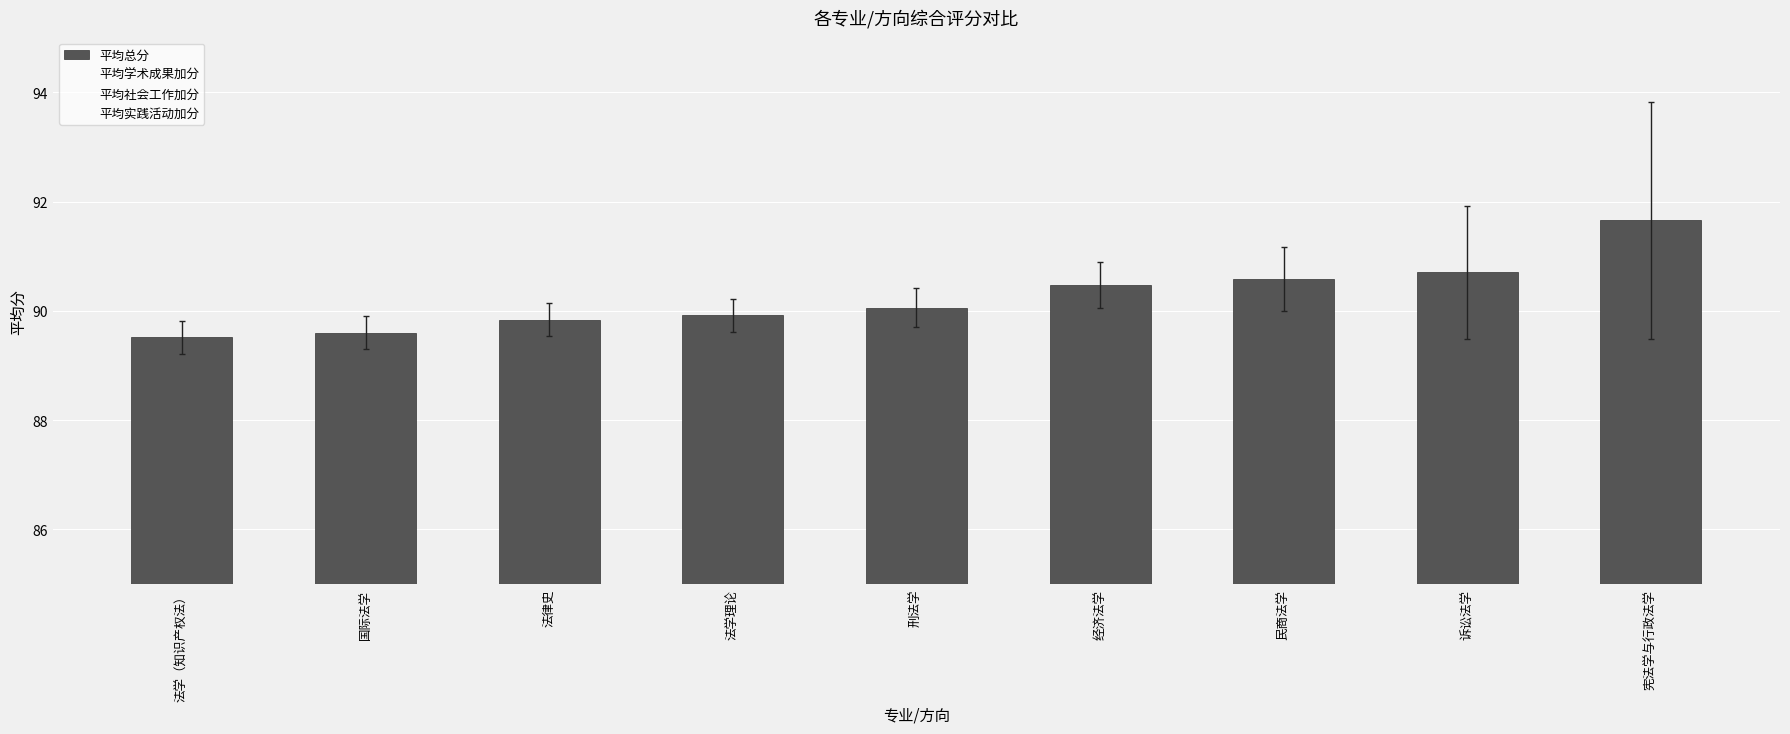

What position from the right is 宪法学与行政法学?

1